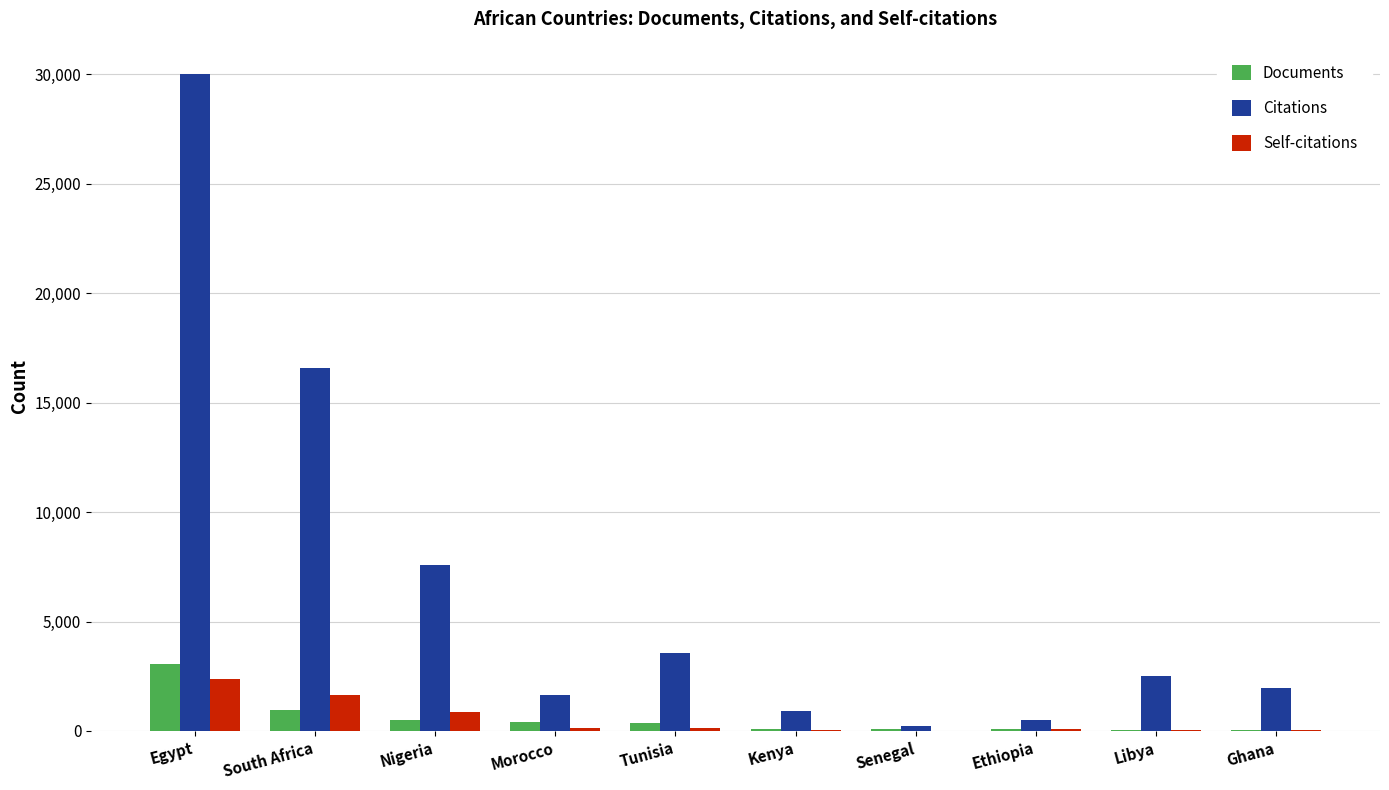

Which series changed the most between Nigeria and Tunisia?

Citations